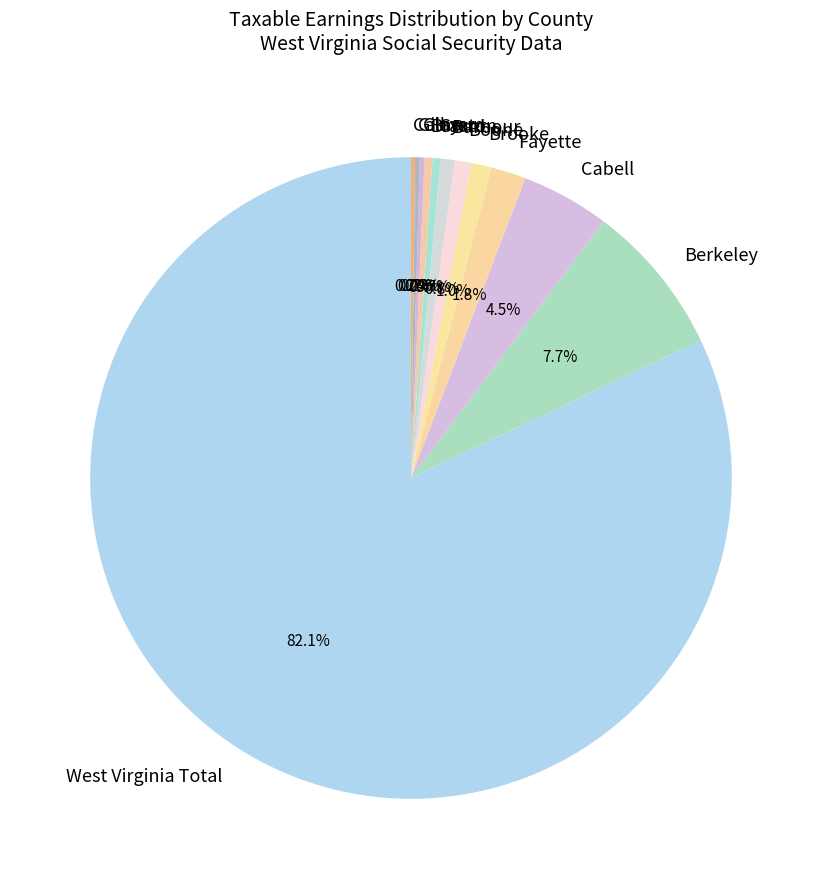

Which category has the biggest portion of the pie?

West Virginia Total